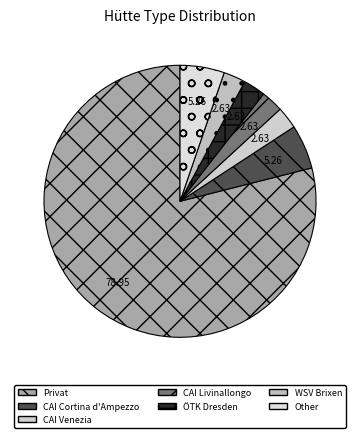

Is there a majority slice in this chart?

Yes